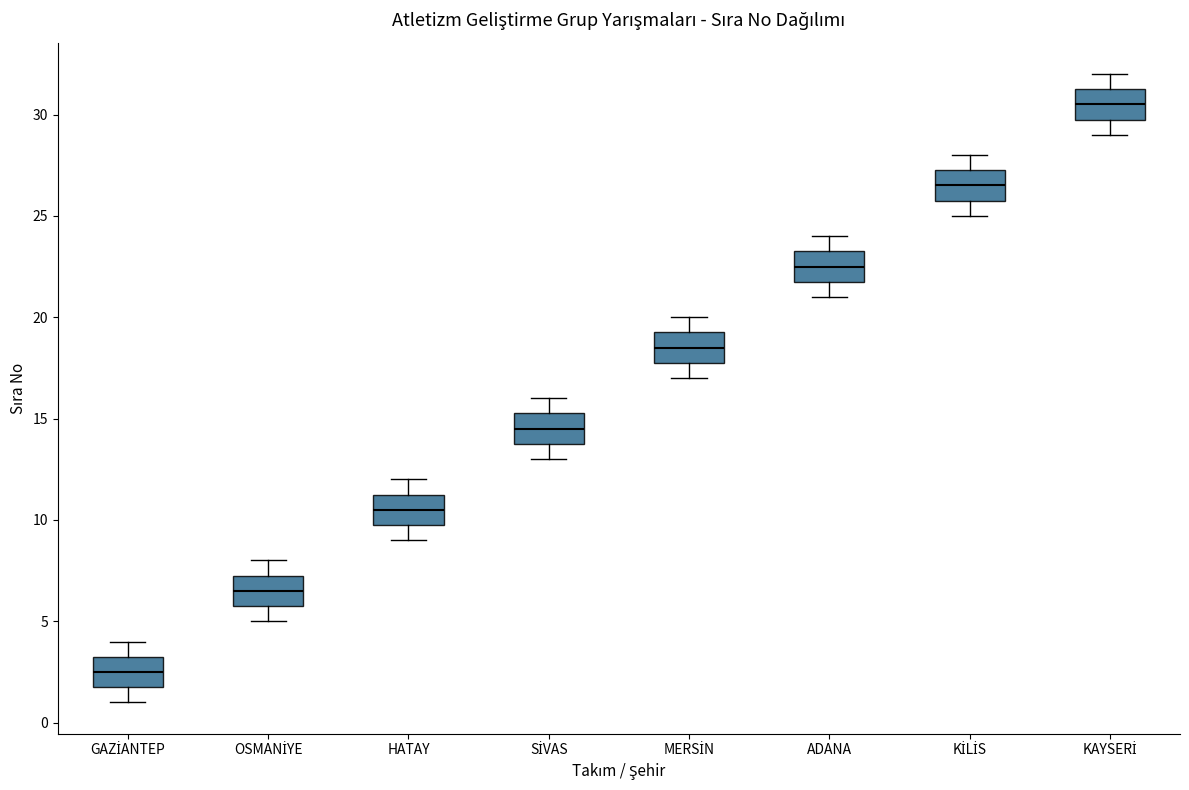

Which box's median line is the lowest?

GAZİANTEP